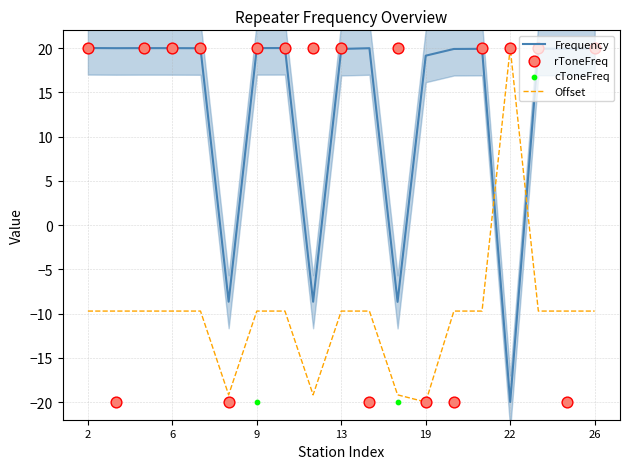

What are all the series names shown in the legend?

Frequency, Offset, rToneFreq, cToneFreq